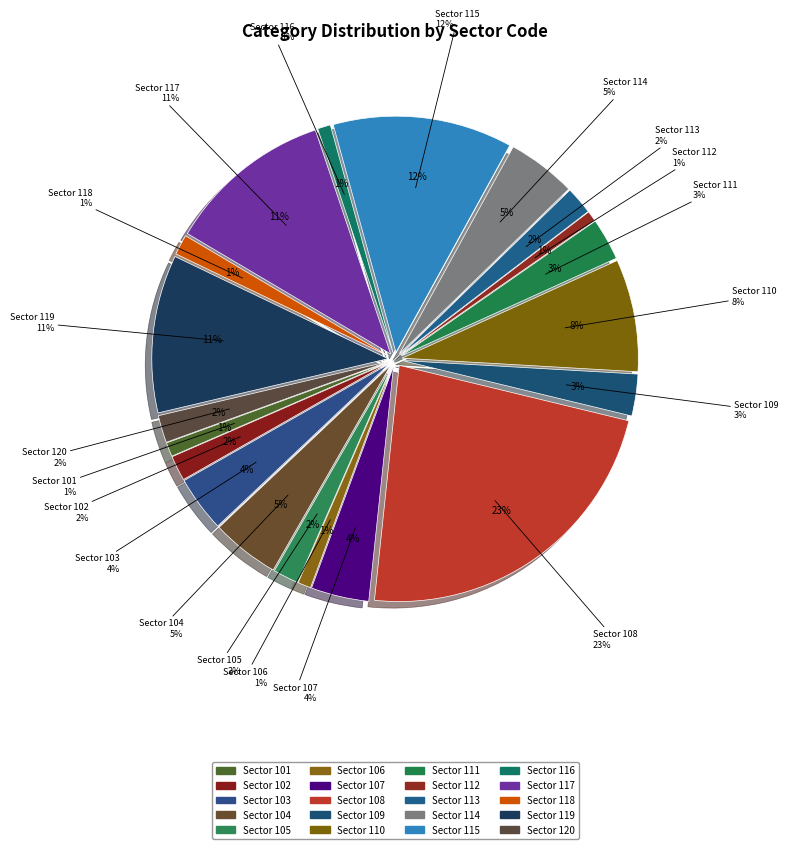

Which slice is the largest?

108